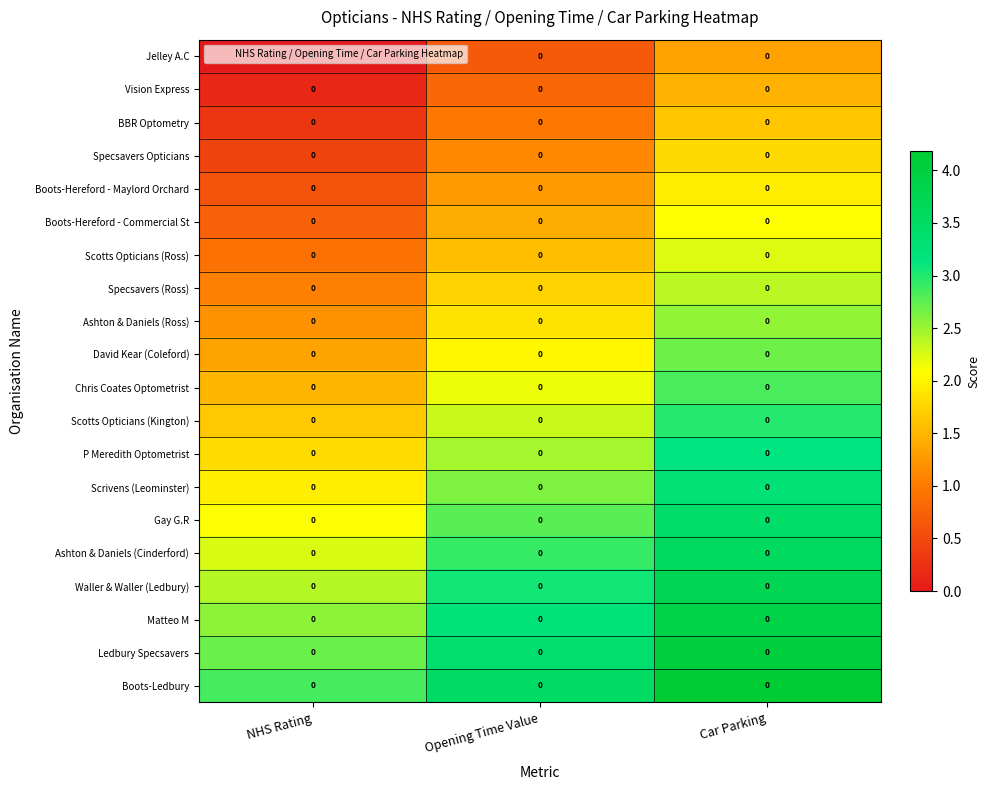

Which category has the lowest value in the Scotts Opticians (Ross) series?

NHS Rating